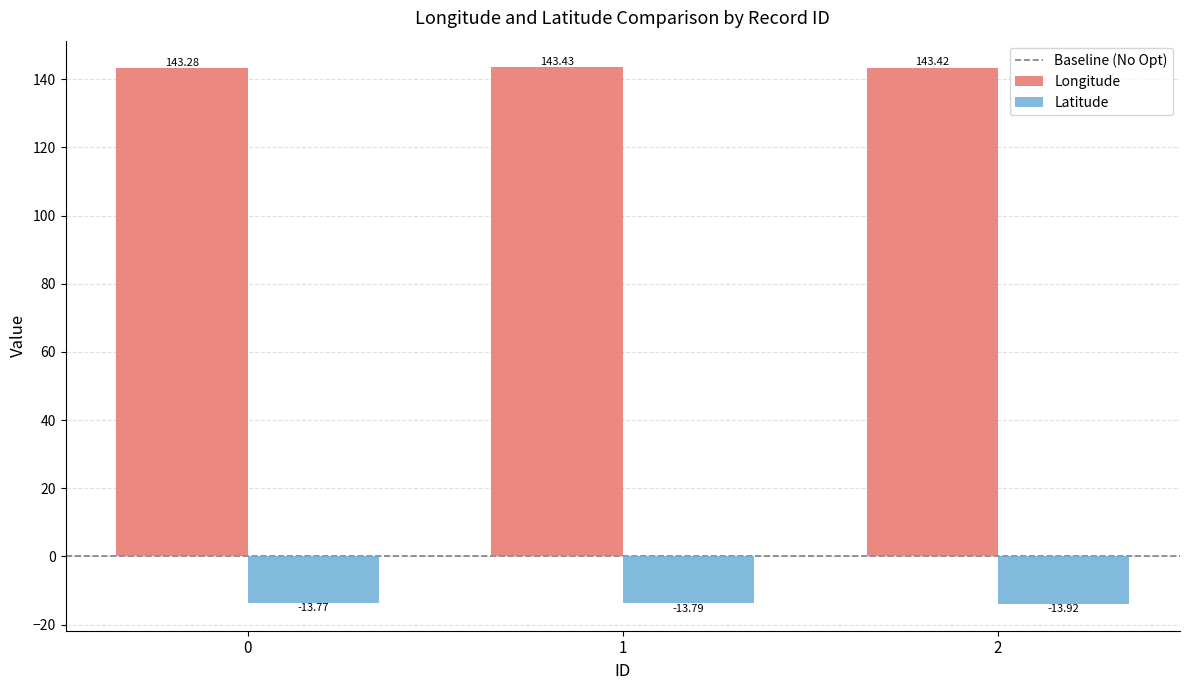

Is it true that Latitude equals -20.8 at 2?

False